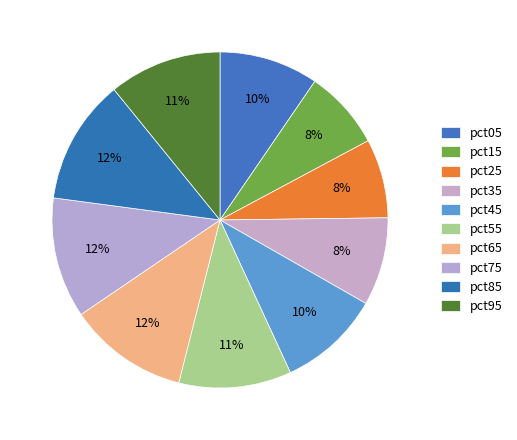

Rank the categories by value from lowest to highest.

pct25, pct15, pct35, pct05, pct45, pct55, pct95, pct65, pct75, pct85